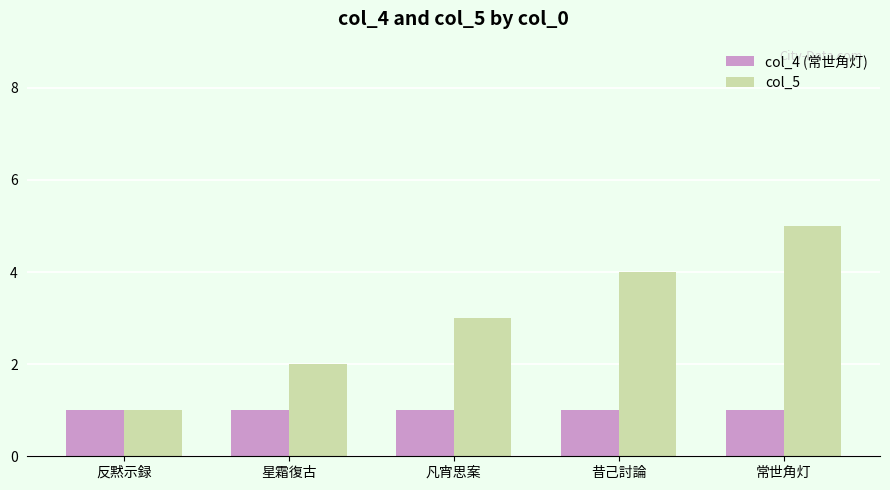

Which series has the widest spread of values?

col_5